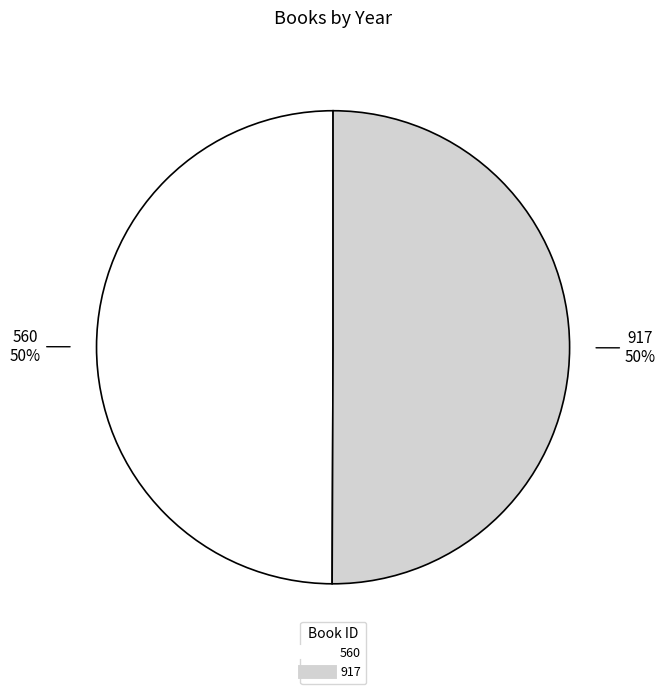

Do 917 and 560 together represent more than half of the pie?

Yes